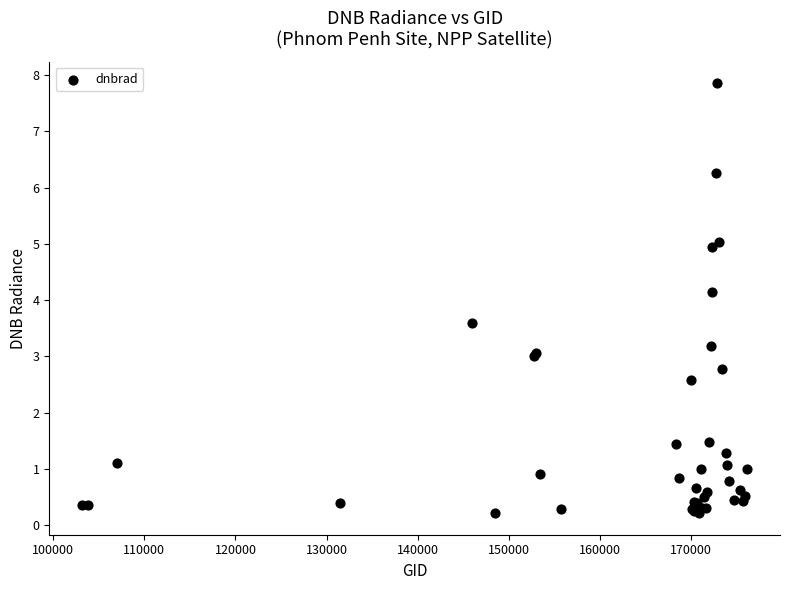

What Y value in the scatter plot is closest to 4?

4.1